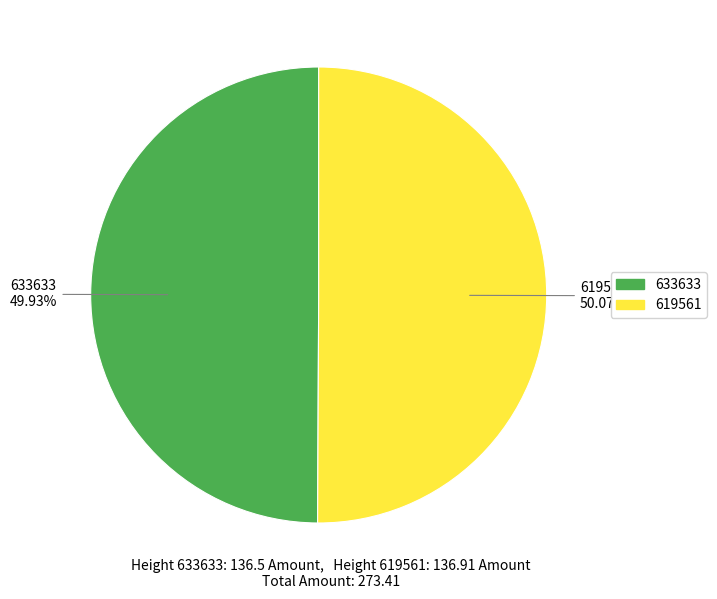

Is it true that 619561 is 61% of the pie?

False